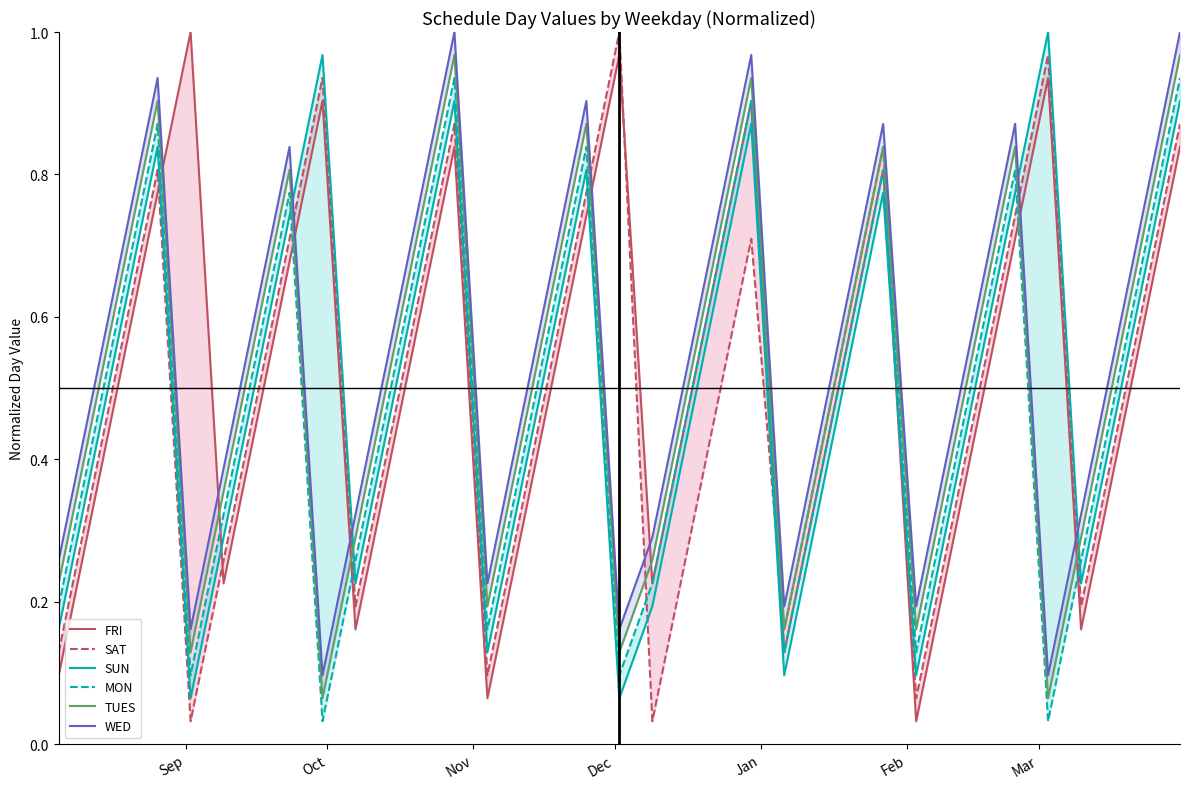

How many categories are shown in the chart?

35